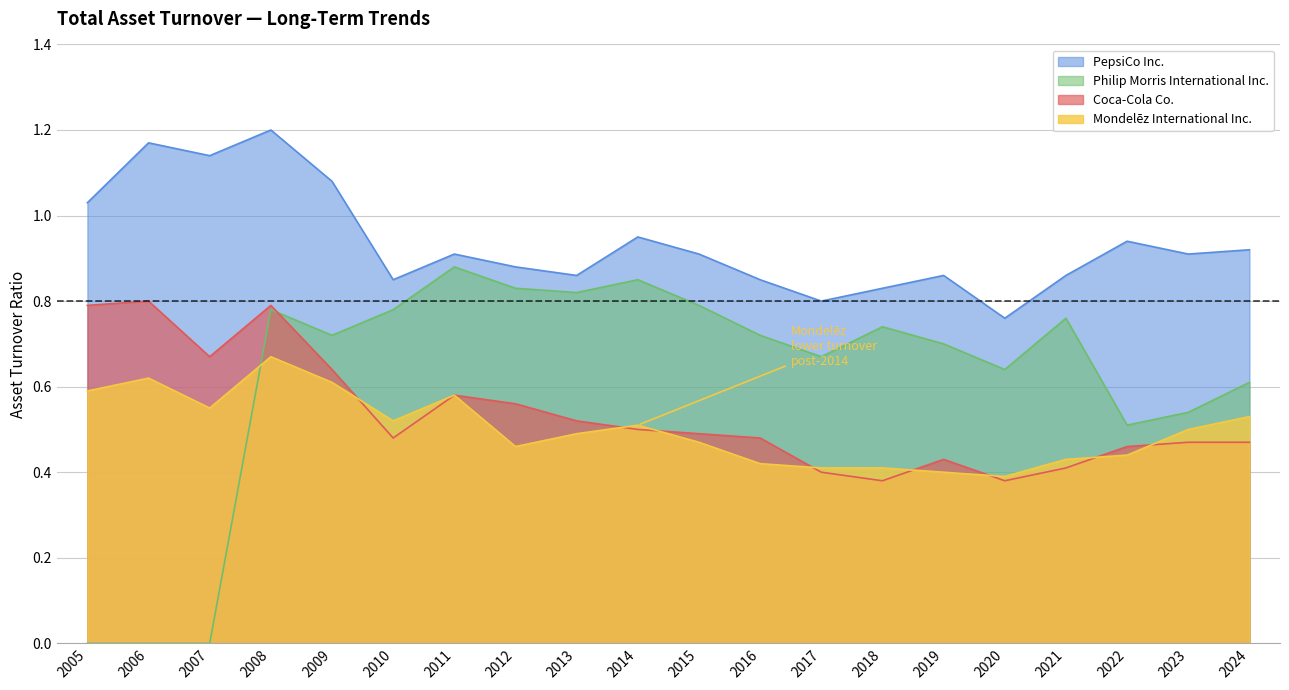

Where is the first local maximum for Coca-Cola Co.?

2006